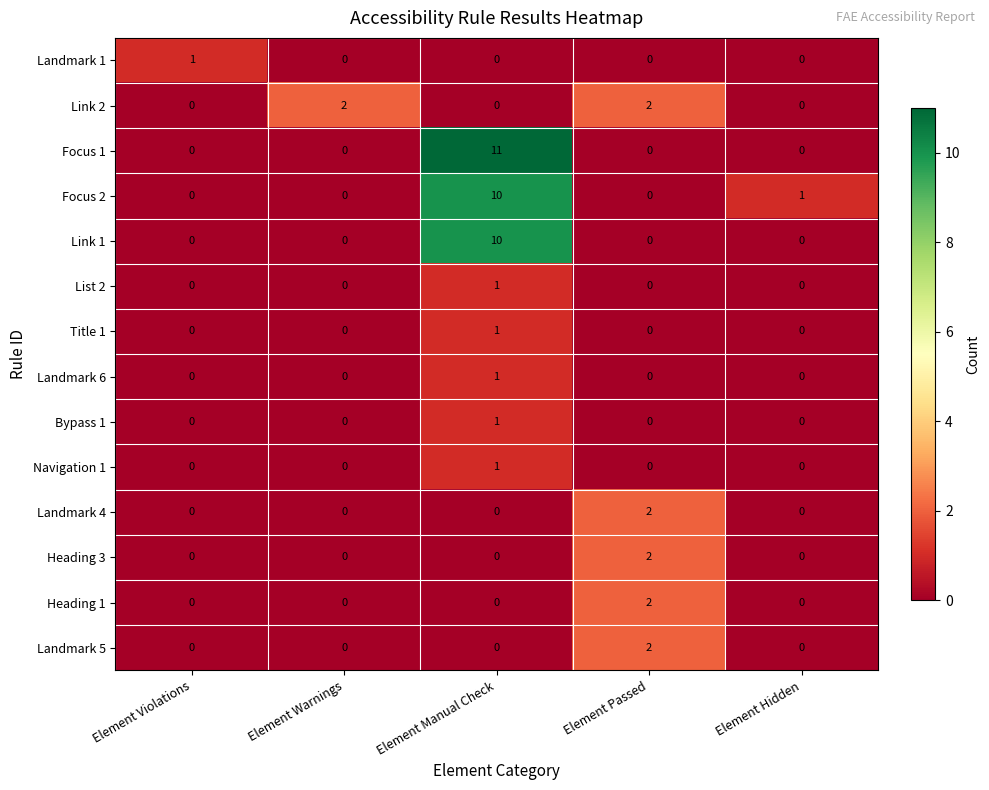

Is the value of Landmark 6 at Element Hidden greater than the value of Bypass 1 at Element Manual Check?

No